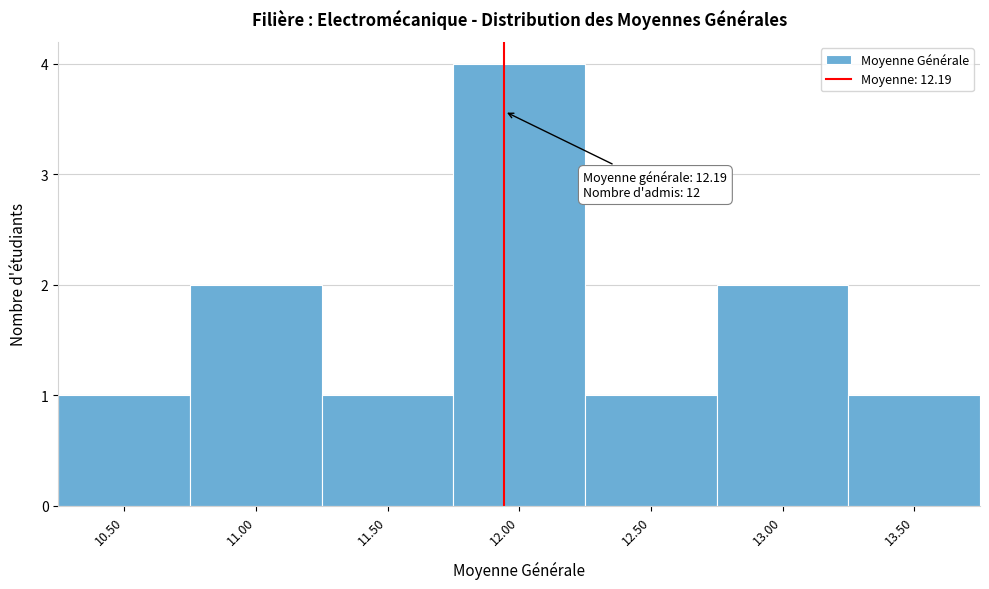

Reading left to right, what are all the values shown in this chart?

1	2	1	4	1	2	1